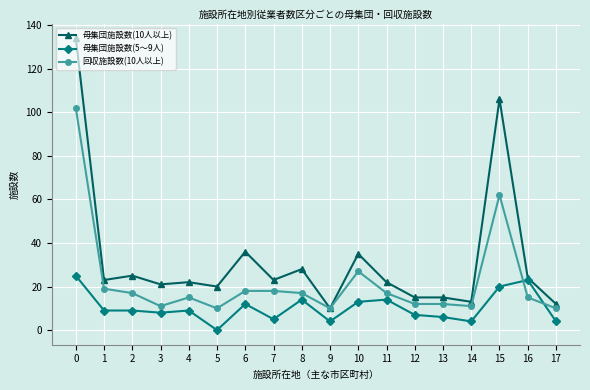

Rank the series by their average value, from highest to lowest.

母集団施設数(10人以上), 回収施設数(10人以上), 母集団施設数(5～9人)